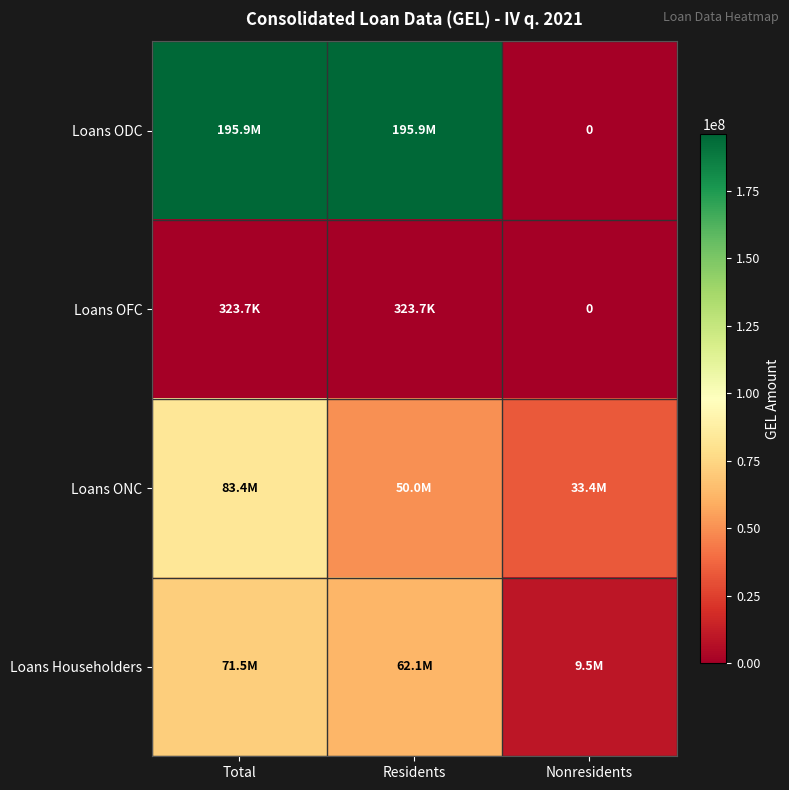

Where is Loans OFC nearest to the value 161867?

Total